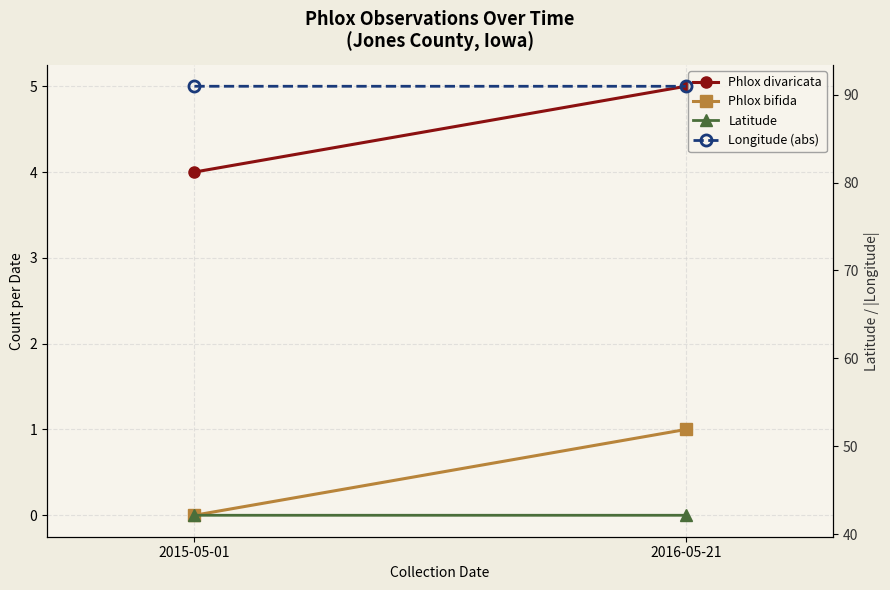

True or false: Latitude has a value of 63.9 at 2016-05-21.

False